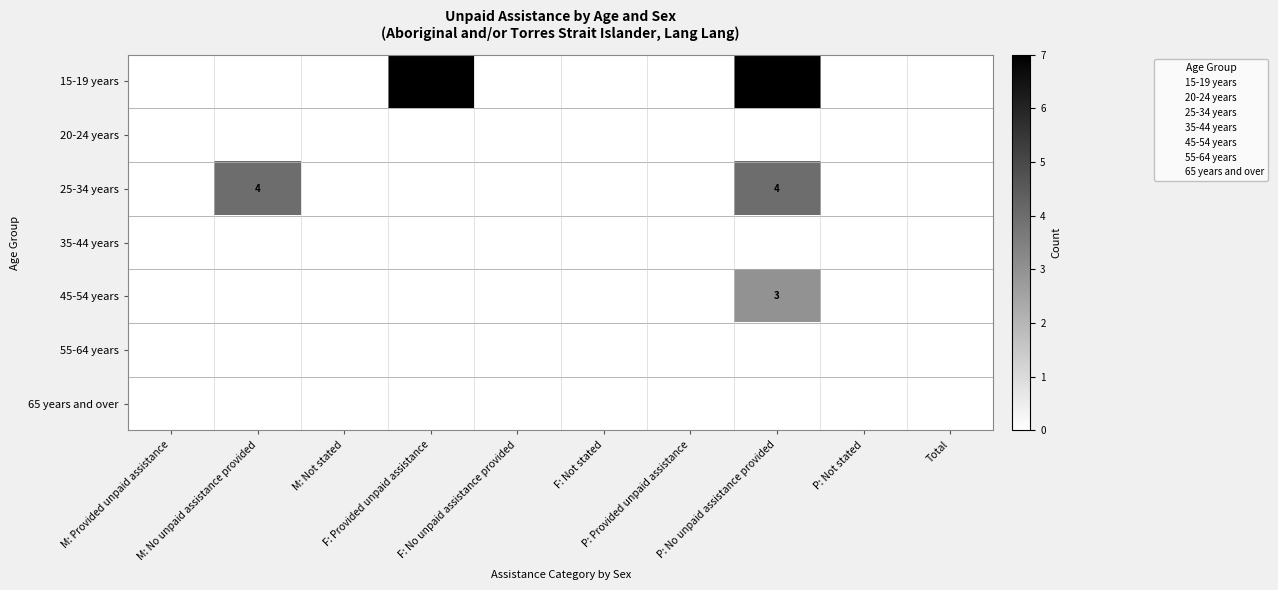

At which label does 15-19 years reach its peak?

F: Provided unpaid assistance